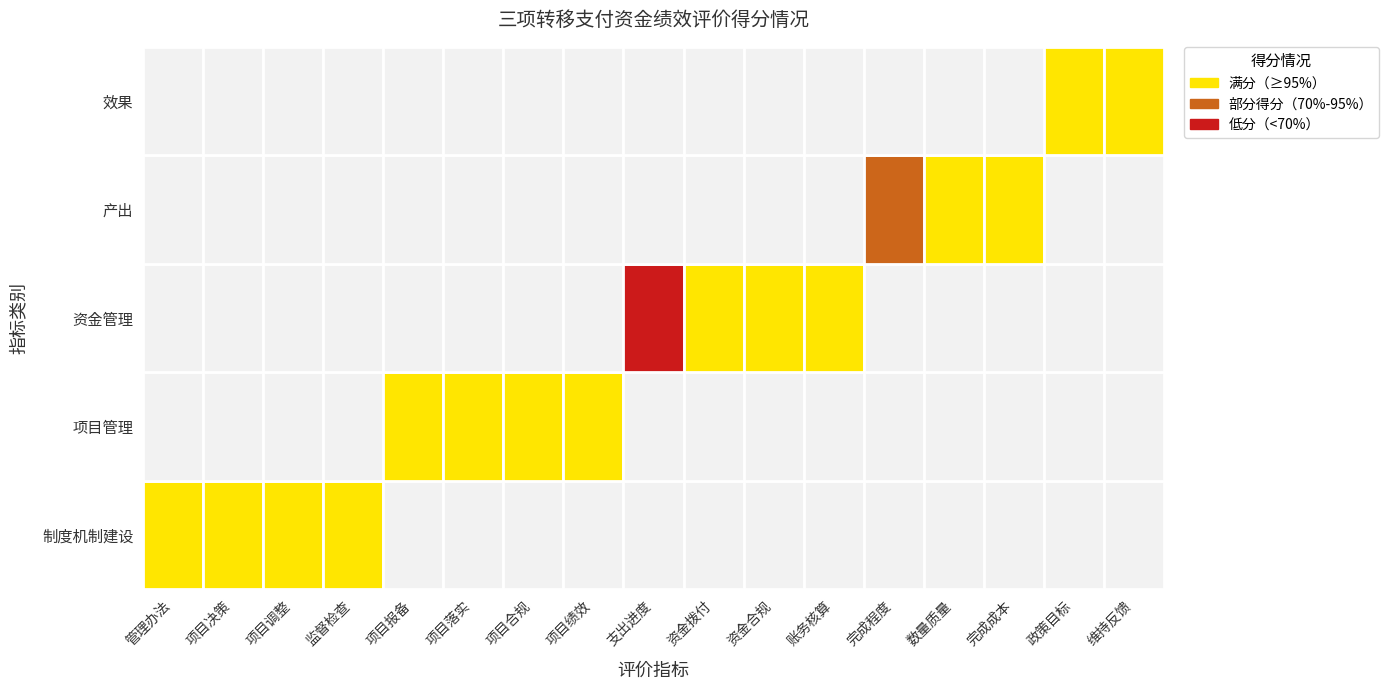

List the series in order of their peak value, highest first.

制度机制建设, 项目管理, 资金管理, 产出, 效果